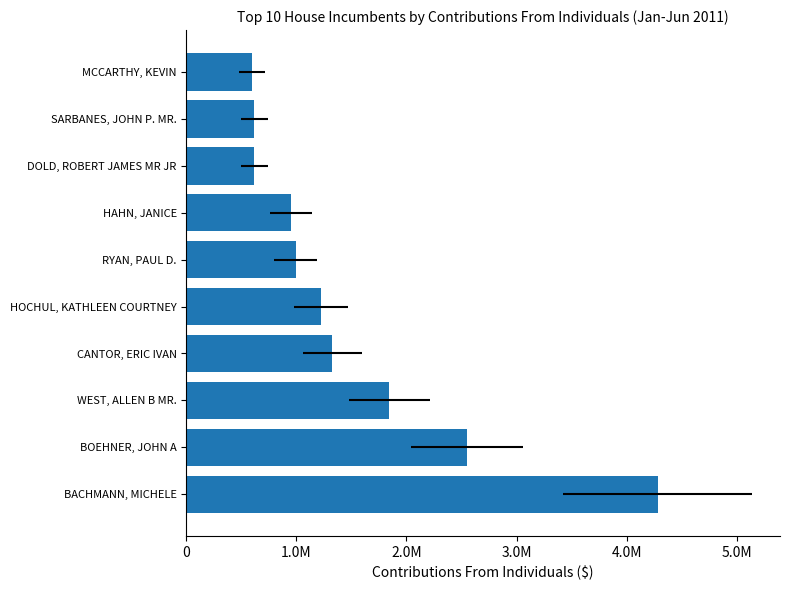

Read the value at WEST, ALLEN B MR..

1845236.3